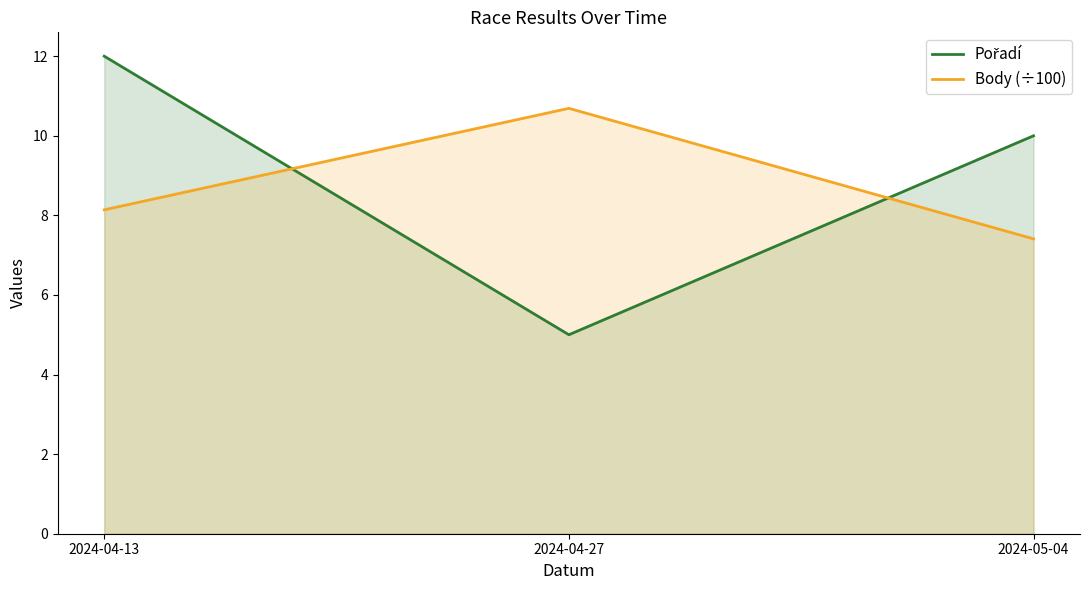

Reading left to right, what are all the values shown in this chart?

Pořadí: 12.0	5.0	10.0
Body (÷100): 8.1	10.7	7.4